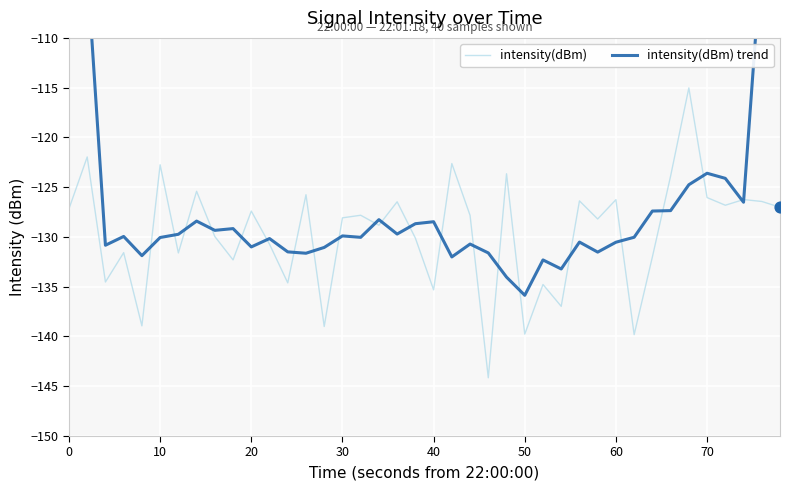

At how many categories does at least one series exceed -94?

2